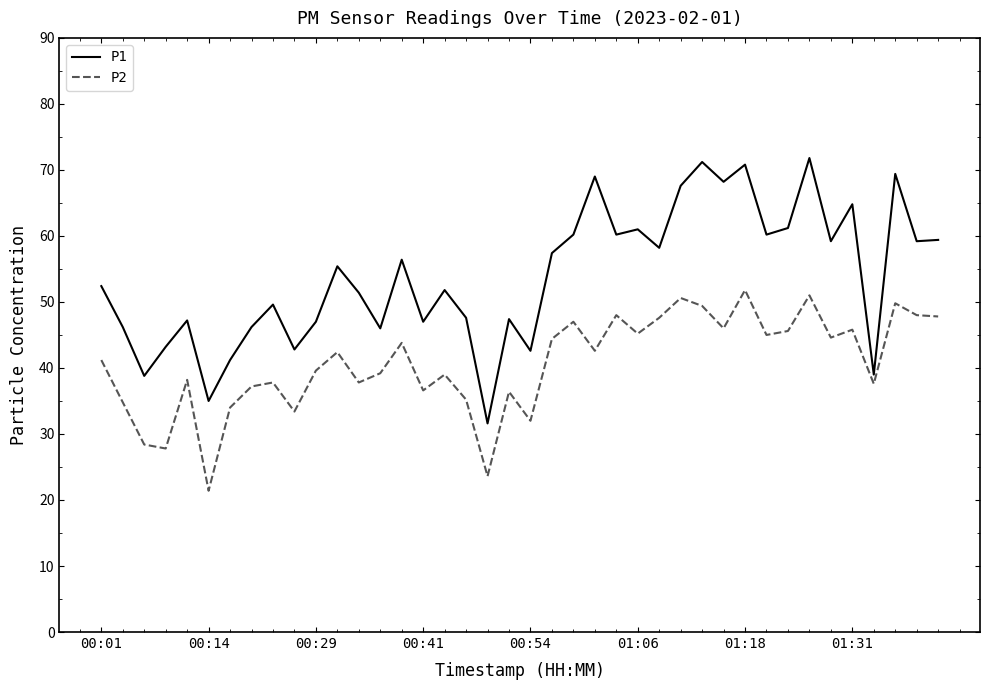

What is the difference between the second highest and second lowest values in the P2 series?

27.4